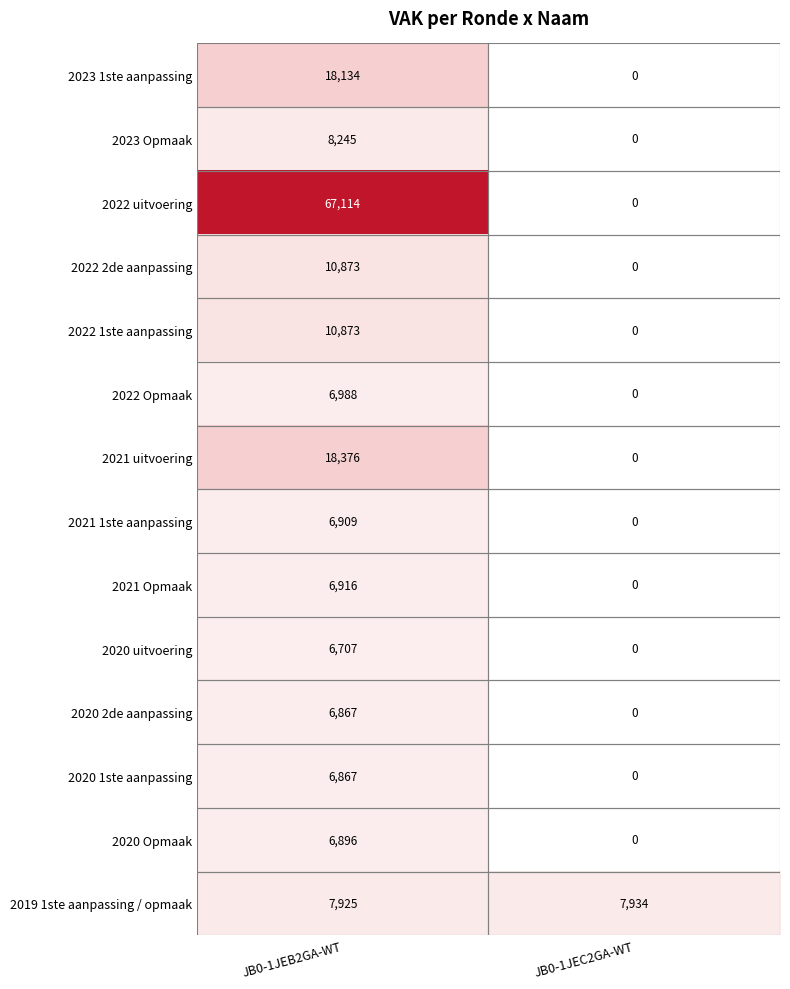

What is the maximum value for 2022 1ste aanpassing?

10873